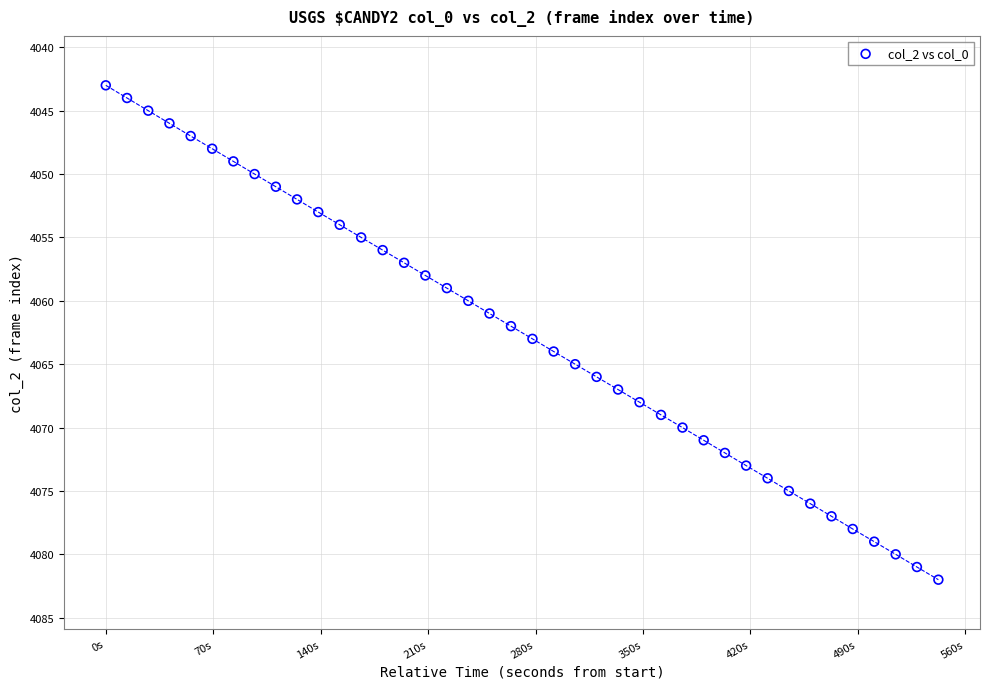

Count the number of points in this scatter plot.

40